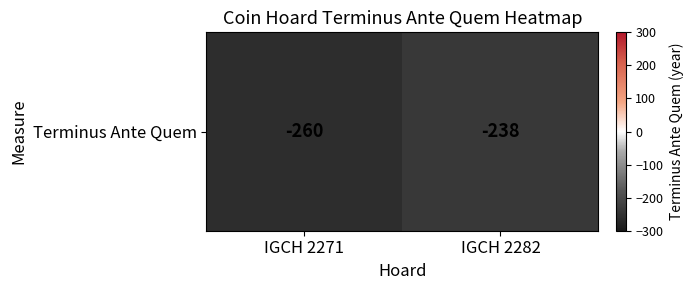

Where is the data nearest to the value -249?

IGCH 2271